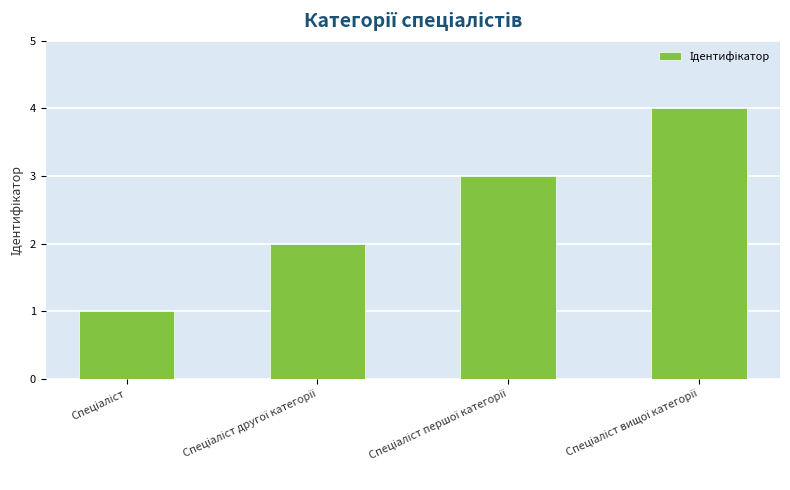

What is the maximum value shown in the chart?

4